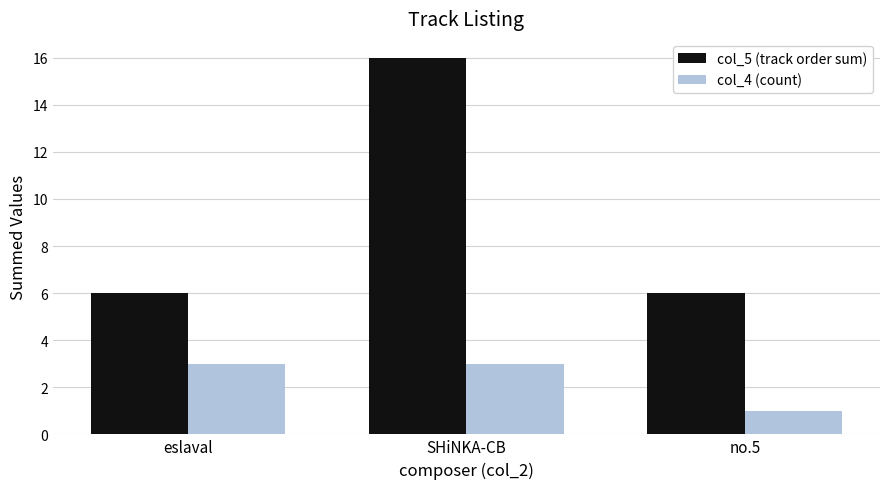

What is the value of the col_4 (count) bar at the 3rd from the left?

1